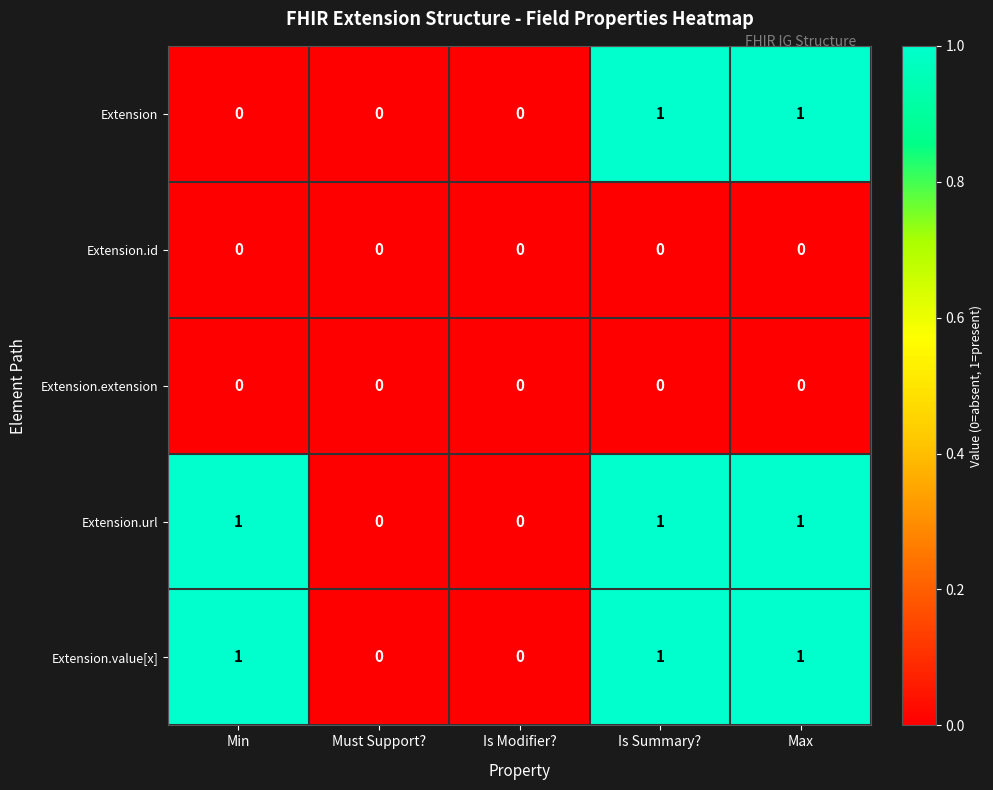

Reading left to right, list all the values displayed in this chart.

Extension: Min=0	Must Support?=0	Is Modifier?=0	Is Summary?=1	Max=1
Extension.id: Min=0	Must Support?=0	Is Modifier?=0	Is Summary?=0	Max=0
Extension.extension: Min=0	Must Support?=0	Is Modifier?=0	Is Summary?=0	Max=0
Extension.url: Min=1	Must Support?=0	Is Modifier?=0	Is Summary?=1	Max=1
Extension.value[x]: Min=1	Must Support?=0	Is Modifier?=0	Is Summary?=1	Max=1